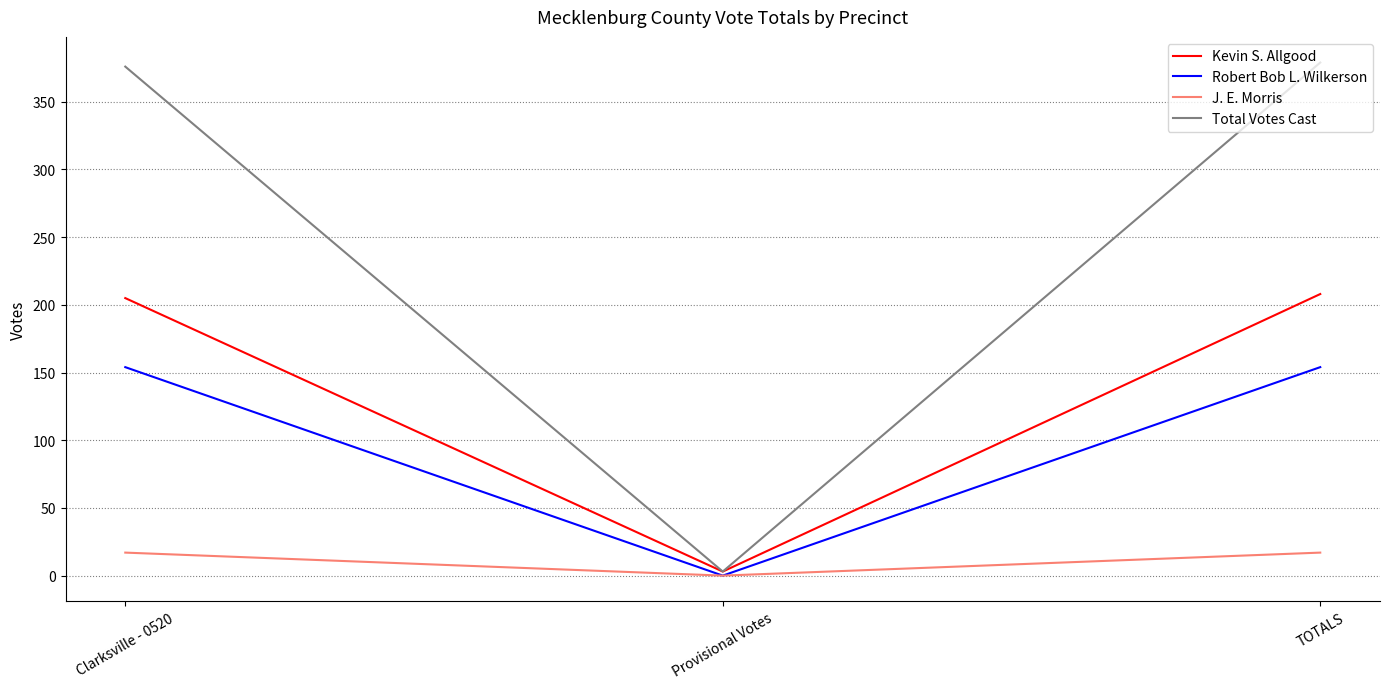

What is the greatest value displayed?

379